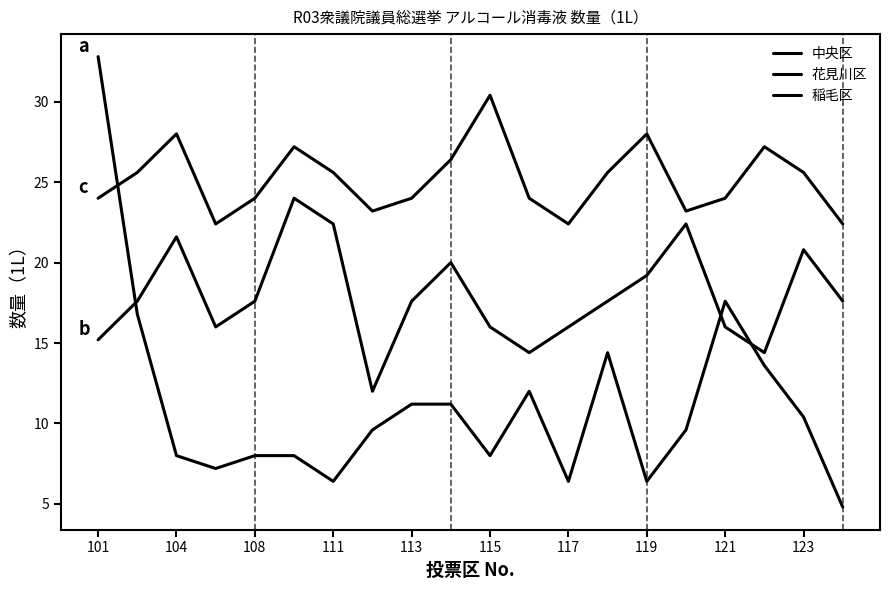

What is the difference between the maximum and minimum values in the 花見川区 series?

12.0